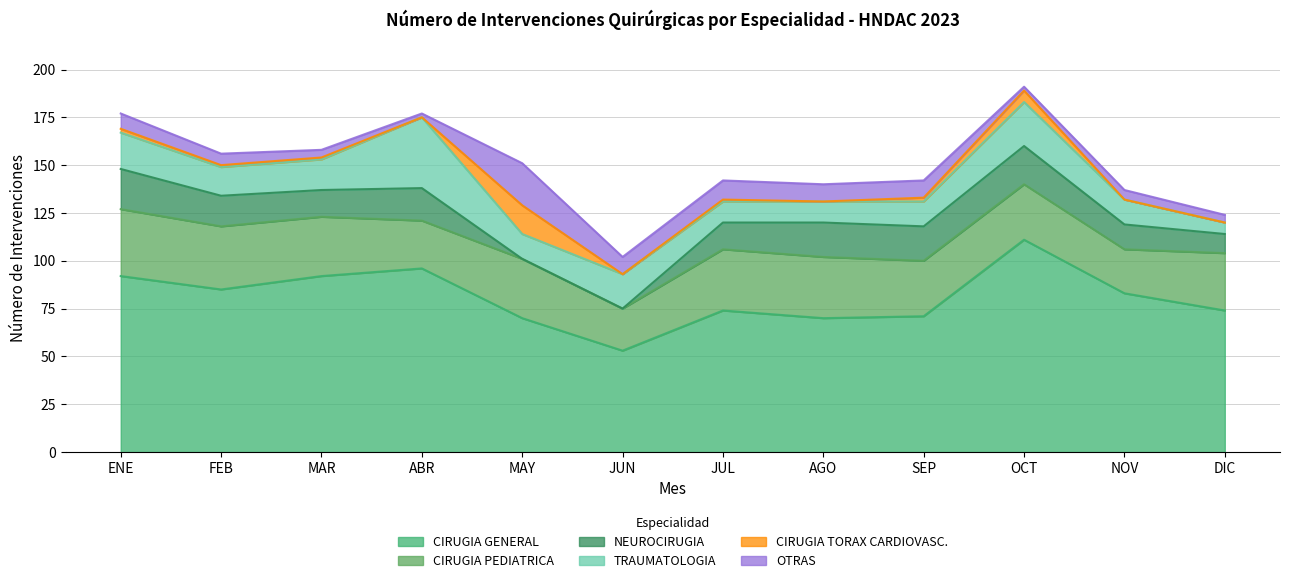

Reading right to left, list all the values displayed in this chart.

CIRUGIA GENERAL: 74	83	111	71	70	74	53	70	96	92	85	92
CIRUGIA PEDIATRICA: 30	23	29	29	32	32	22	31	25	31	33	35
NEUROCIRUGIA: 10	13	20	18	18	14	0	0	17	14	16	21
TRAUMATOLOGIA: 6	13	23	13	11	11	18	13	37	16	15	19
CIRUGIA TORAX CARDIOVASC.: 0	0	6	2	0	1	0	15	0	1	1	2
OTRAS: 4	5	2	9	9	10	9	22	2	4	6	8